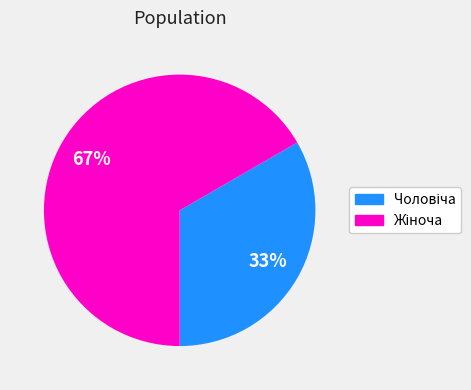

Does any single category account for the majority?

Yes